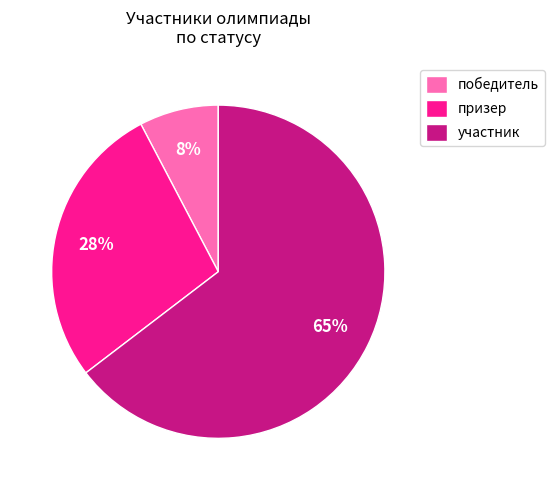

What percentage is the победитель slice, to the nearest percent?

8%